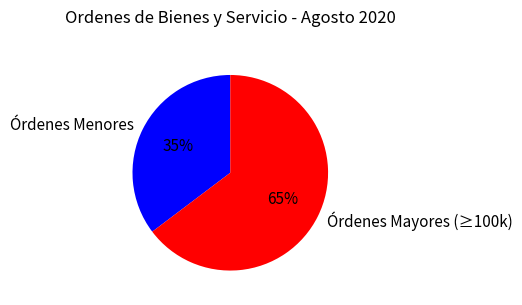

Which slice is the smallest?

Órdenes Menores